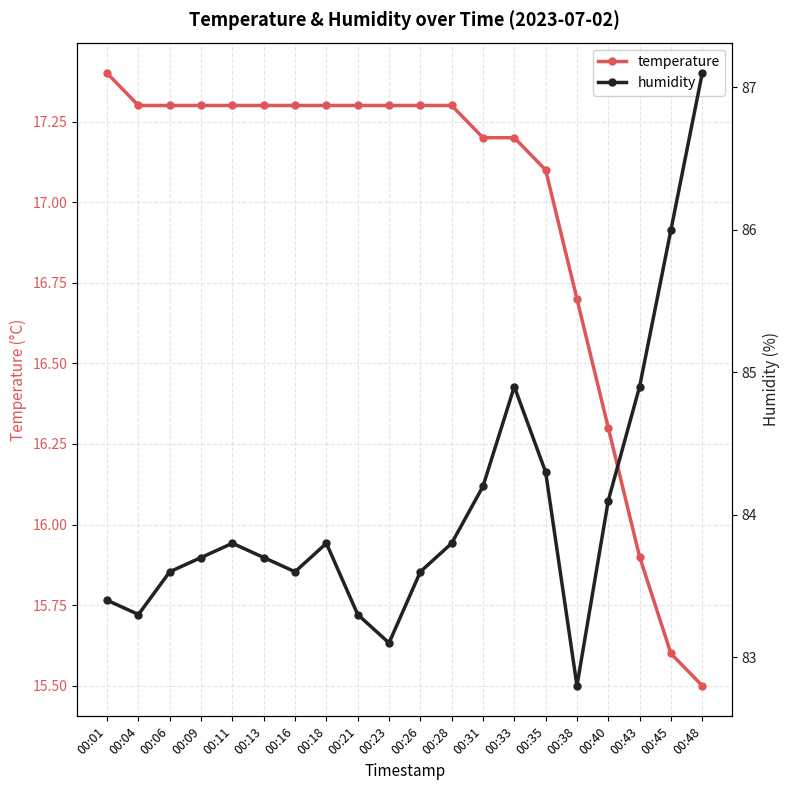

True or false: temperature has a value of 24.1 at 00:18.

False